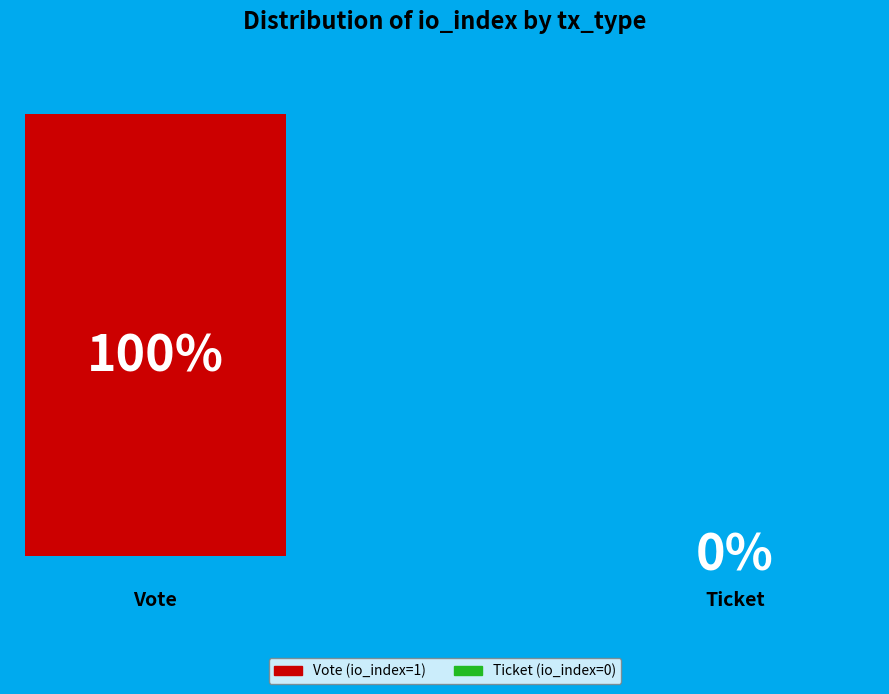

Is there any slice that represents more than half of the pie?

Yes